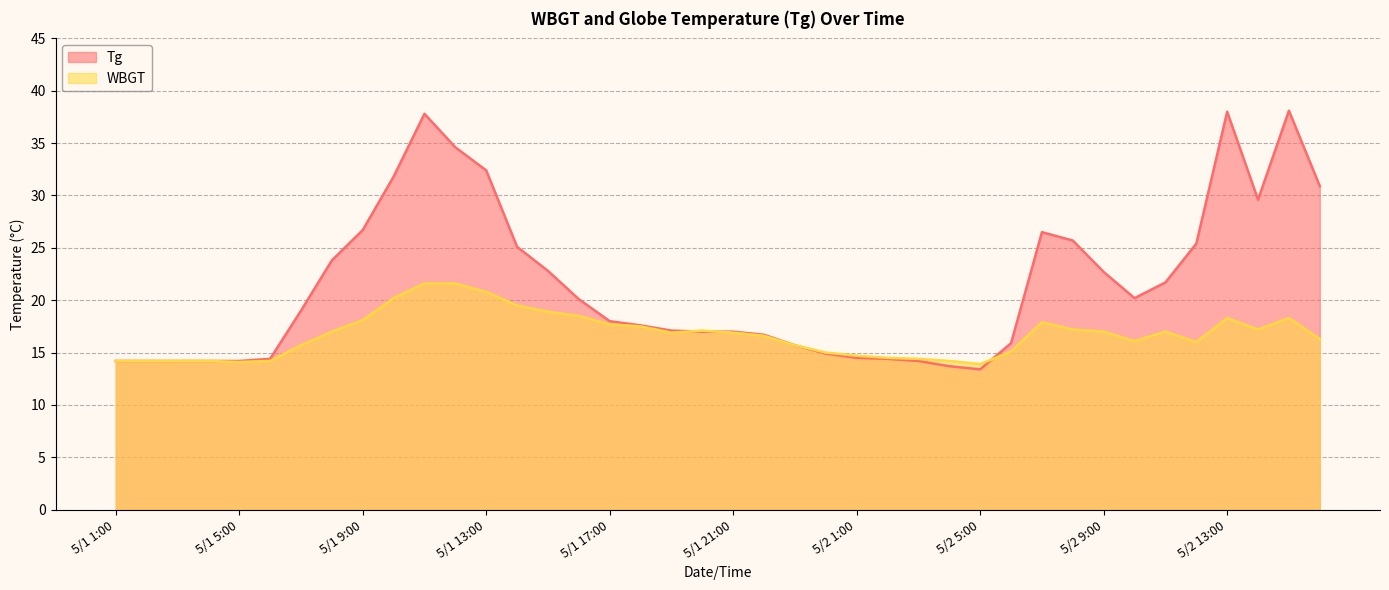

Reading left to right, list all the values displayed in this chart.

Tg: 14.2	14.2	14.2	14.2	14.2	14.4	19.0	23.8	26.7	31.8	37.8	34.6	32.4	25.1	22.8	20.1	18.0	17.6	17.1	17.0	17.0	16.7	15.7	14.9	14.5	14.4	14.2	13.7	13.4	15.9	26.5	25.7	22.7	20.2	21.7	25.4	38.0	29.6	38.1	30.9
WBGT: 14.2	14.2	14.2	14.2	14.1	14.2	15.7	17.0	18.1	20.2	21.6	21.6	20.8	19.5	18.9	18.5	17.7	17.5	16.9	17.1	16.9	16.6	15.7	15.0	14.7	14.5	14.4	14.2	13.9	15.1	17.9	17.2	17.0	16.1	17.0	16.0	18.3	17.2	18.3	16.3